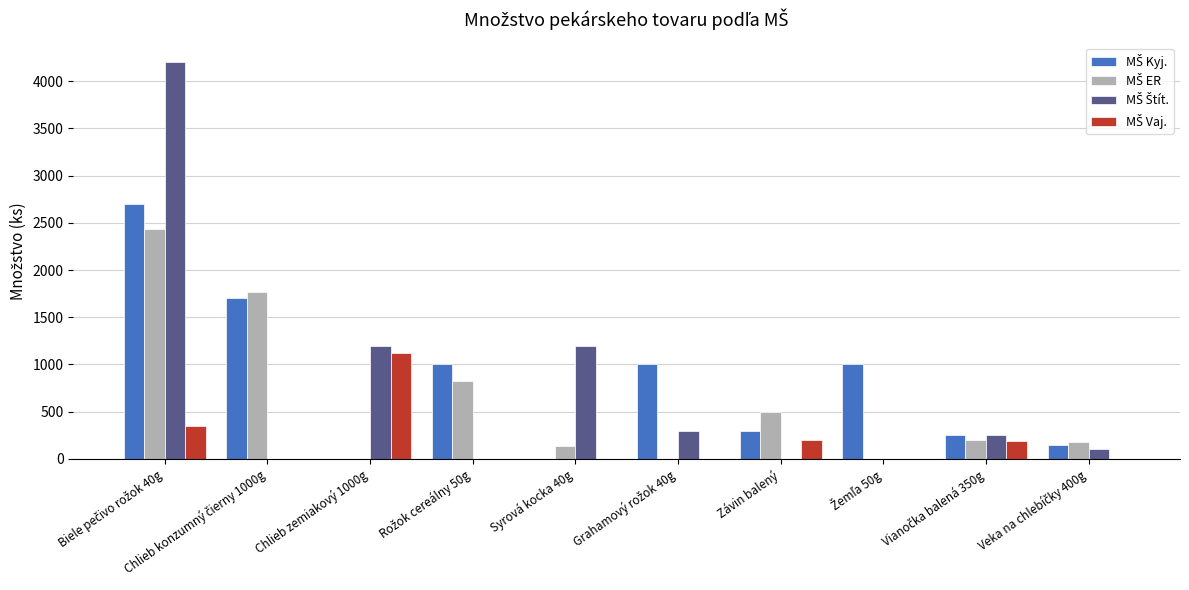

Reading left to right, transcribe all the data shown in this chart.

MŠ Kyj.: Biele pečivo rožok 40g=2700	Chlieb konzumný čierny 1000g=1700	Chlieb zemiakový 1000g=0	Rožok cereálny 50g=1000	Syrová kocka 40g=0	Grahamový rožok 40g=1000	Závin balený=300	Žemľa 50g=1000	Vianočka balená 350g=250	Veka na chlebíčky 400g=150
MŠ ER: Biele pečivo rožok 40g=2438	Chlieb konzumný čierny 1000g=1764	Chlieb zemiakový 1000g=0	Rožok cereálny 50g=822	Syrová kocka 40g=140	Grahamový rožok 40g=0	Závin balený=501	Žemľa 50g=0	Vianočka balená 350g=201	Veka na chlebíčky 400g=183
MŠ Štít.: Biele pečivo rožok 40g=4200	Chlieb konzumný čierny 1000g=0	Chlieb zemiakový 1000g=1200	Rožok cereálny 50g=0	Syrová kocka 40g=1200	Grahamový rožok 40g=300	Závin balený=0	Žemľa 50g=0	Vianočka balená 350g=250	Veka na chlebíčky 400g=100
MŠ Vaj.: Biele pečivo rožok 40g=350	Chlieb konzumný čierny 1000g=0	Chlieb zemiakový 1000g=1120	Rožok cereálny 50g=0	Syrová kocka 40g=0	Grahamový rožok 40g=0	Závin balený=204	Žemľa 50g=0	Vianočka balená 350g=192	Veka na chlebíčky 400g=0